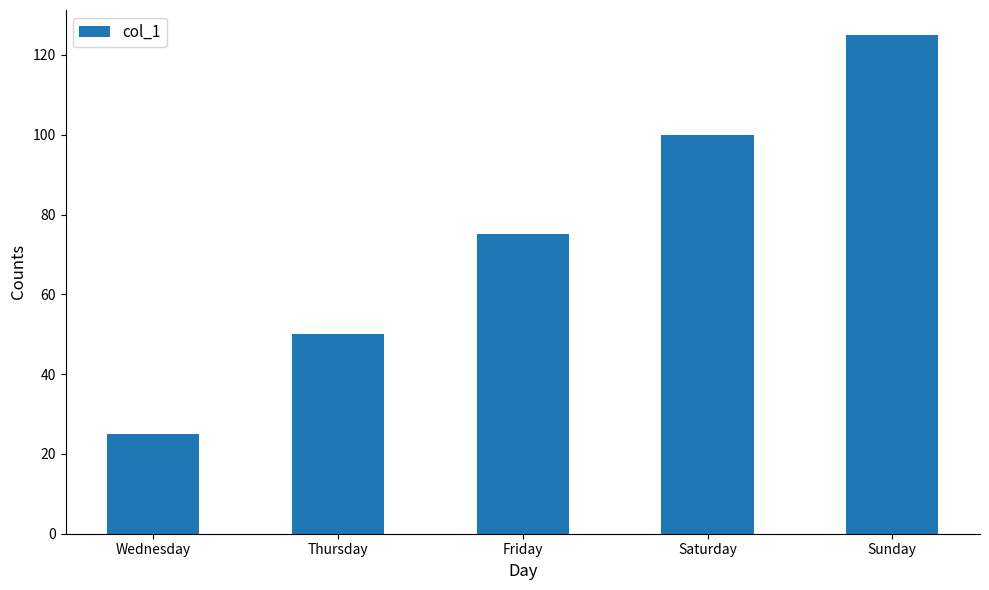

Reading right to left, transcribe all the data shown in this chart.

125	100	75	50	25